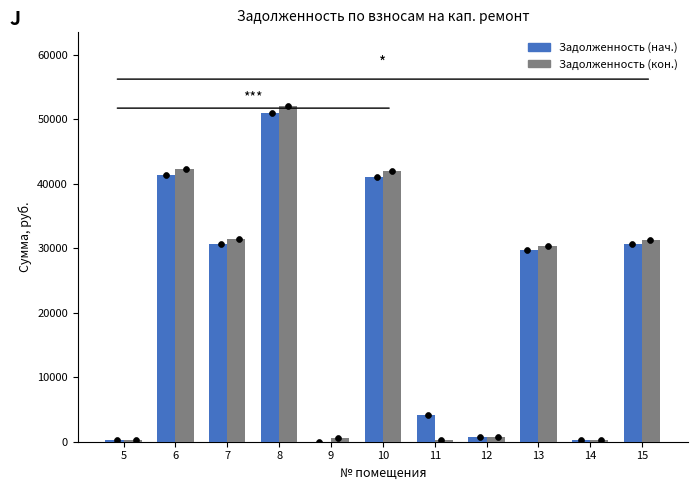

Which series has the largest Y range (max minus min)?

Задолженность (кон.)